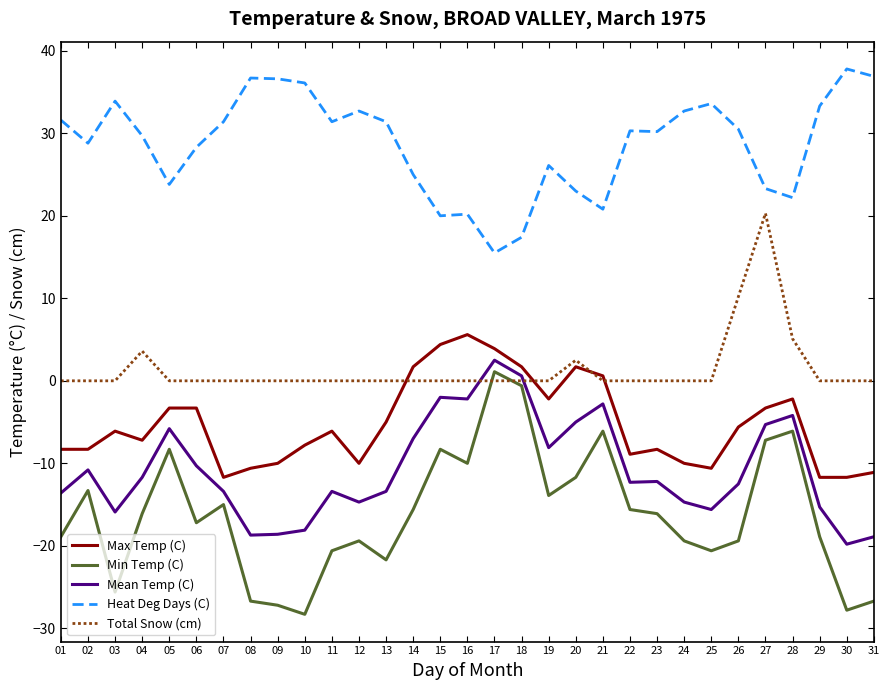

How many series are shown in this chart?

5